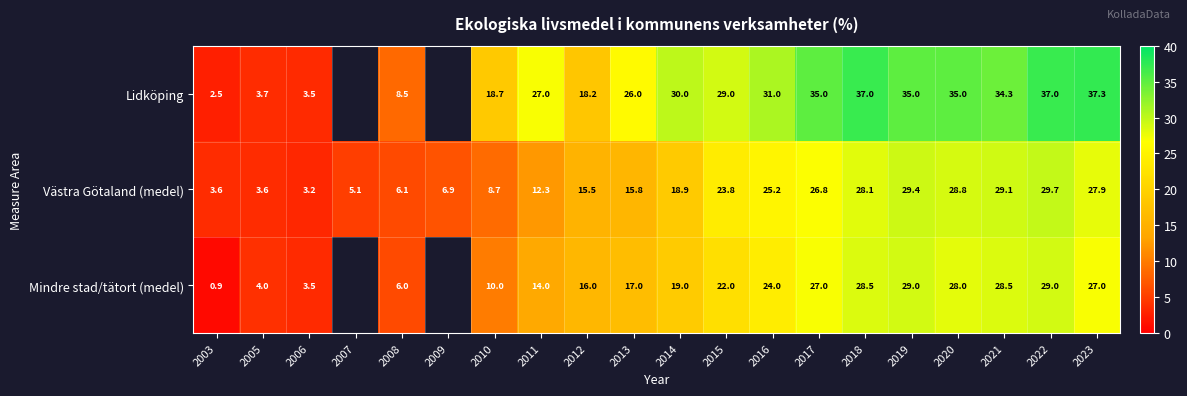

Read the Västra Götaland (medel) value at 2014.

18.9